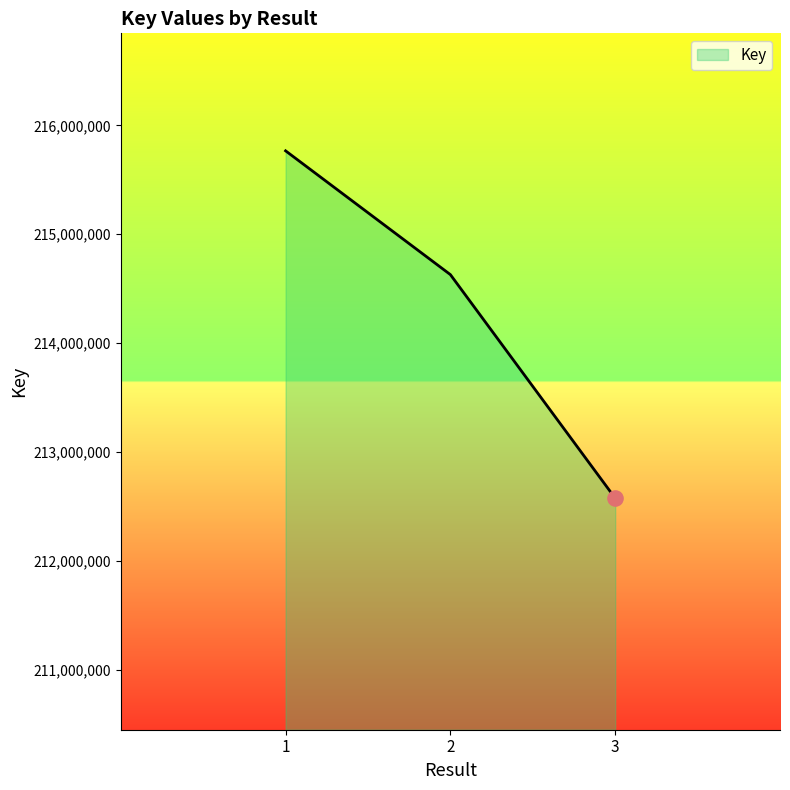

Which has a higher value, 1 or 2?

1